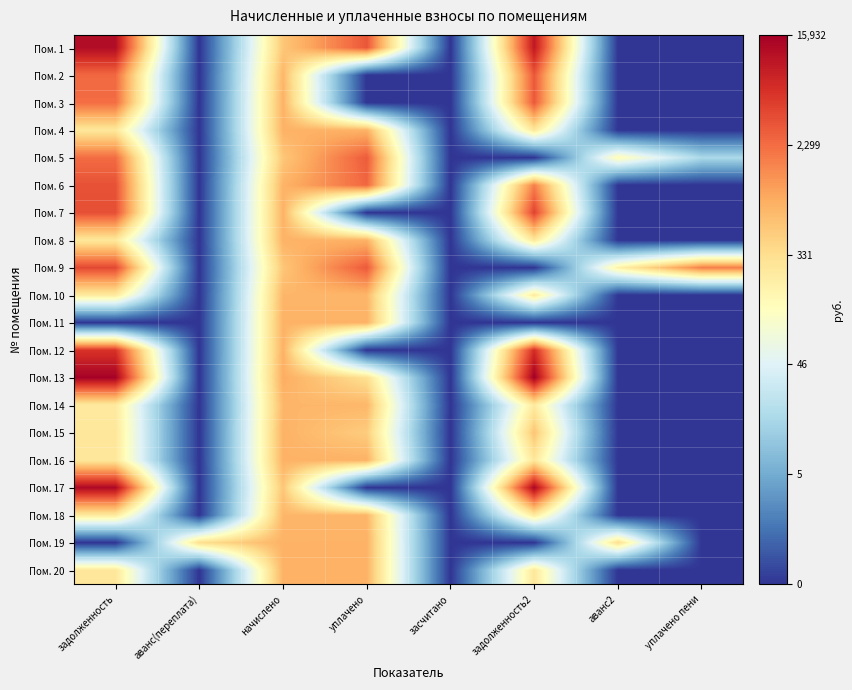

At how many categories does at least one series exceed 3?

7